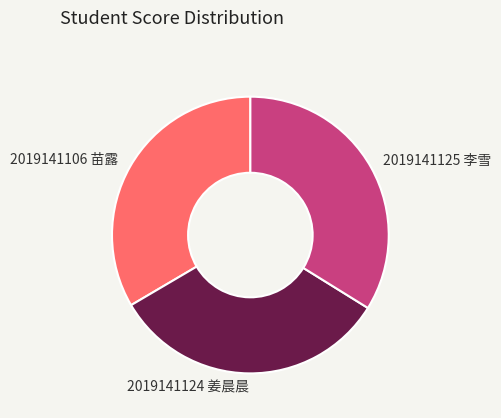

Between 2019141124 姜晨晨 and 2019141125 李雪, which is larger?

2019141125 李雪